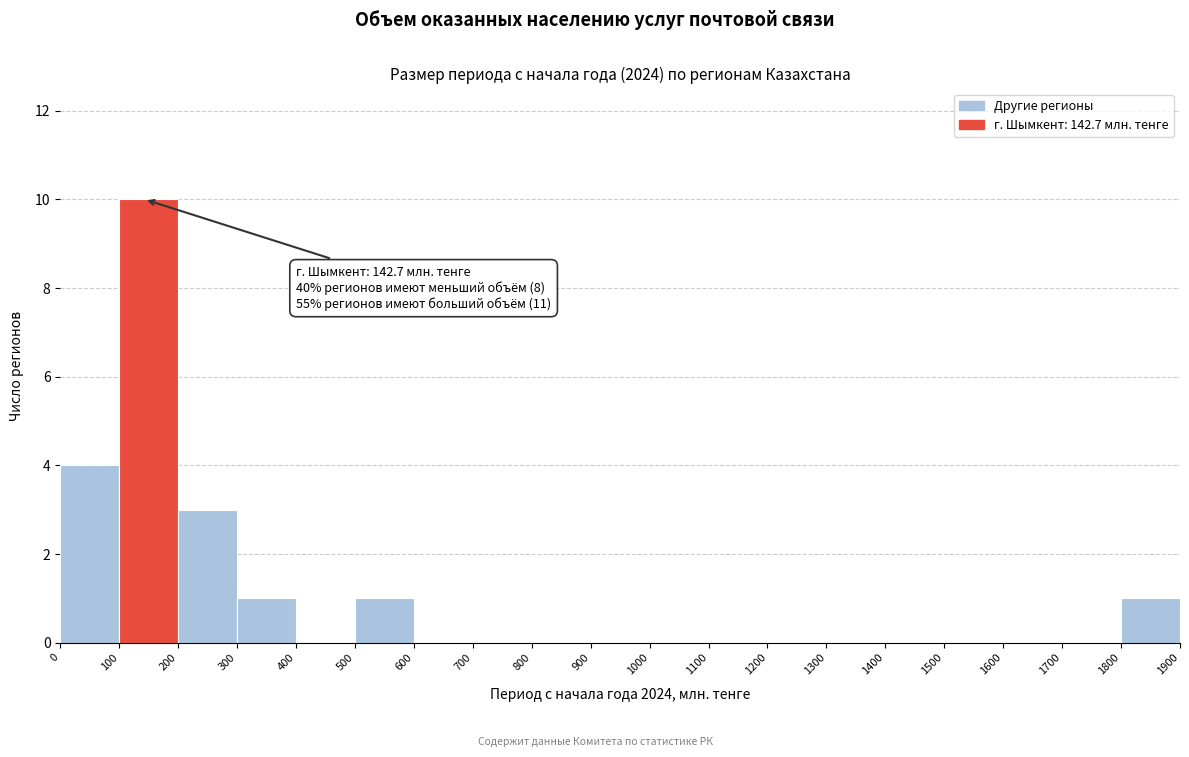

Which range on the x-axis has the tallest bar?

100 to 200